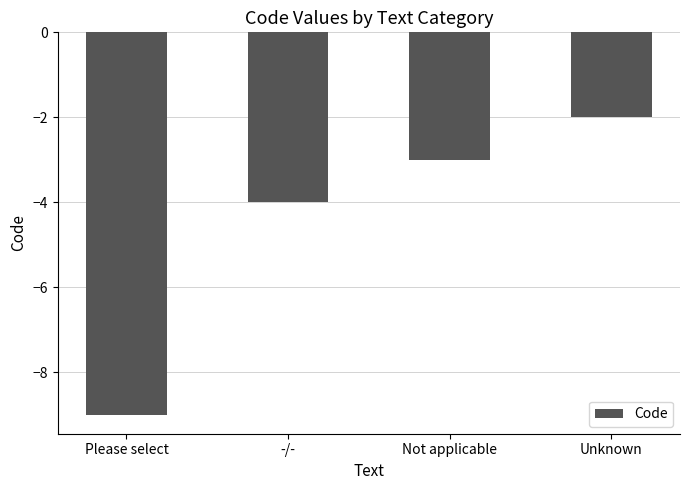

Are the bars grouped side by side (vs. stacked)?

No